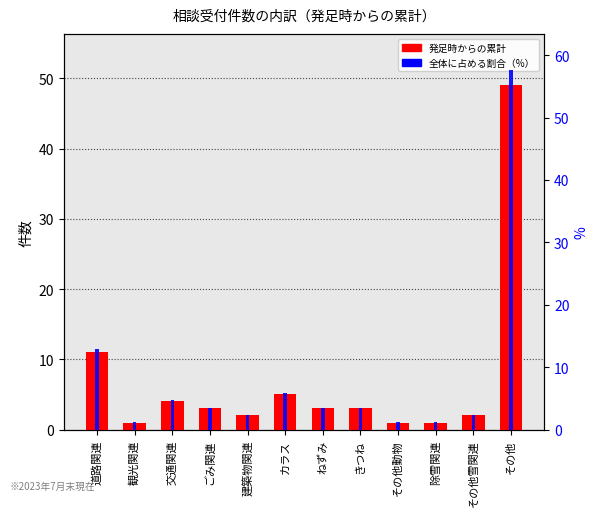

Count the number of values greater than 3.

4